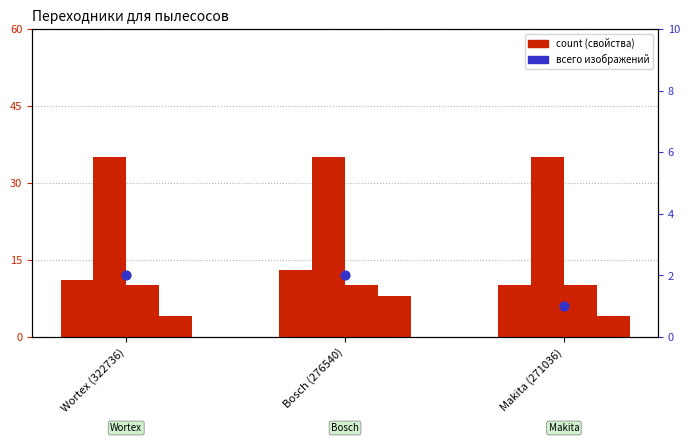

Which series has the widest spread of Y values?

Заполнено обязательных свойств